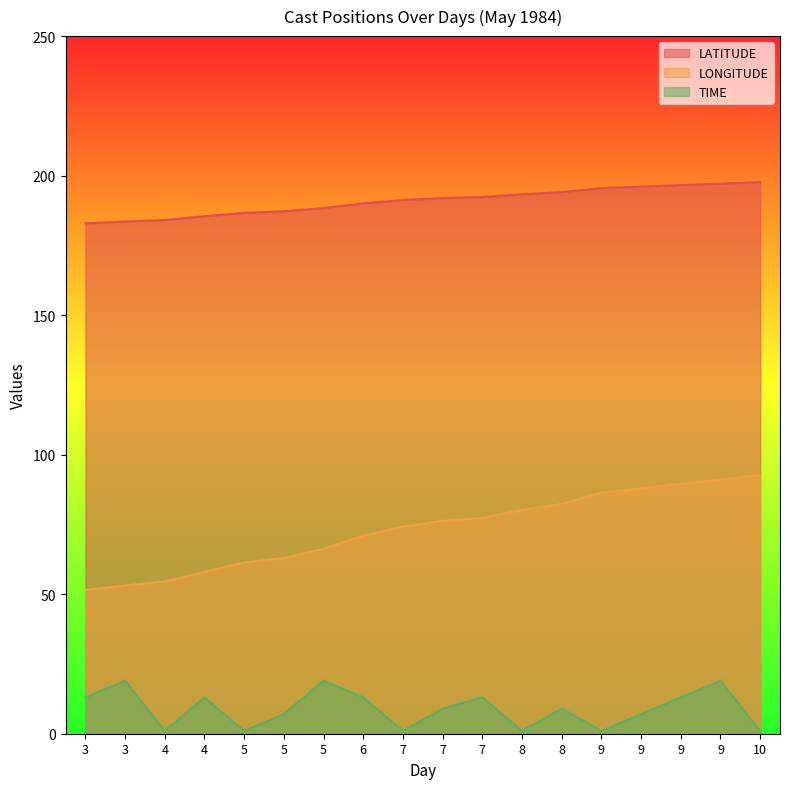

What is the difference between the highest and lowest values at 7?

190.3